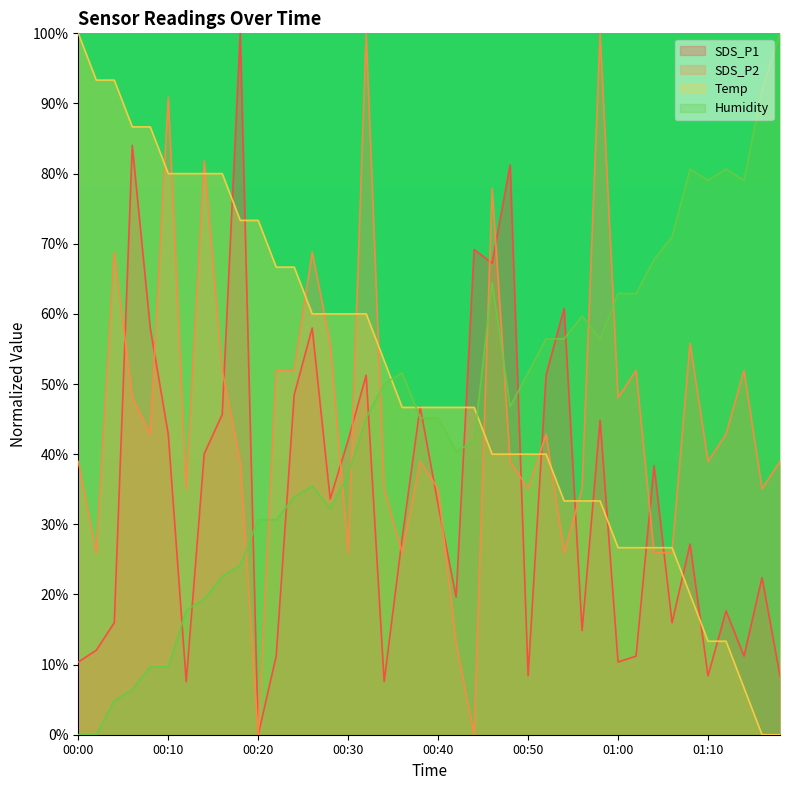

What is the greatest value displayed?

100.0